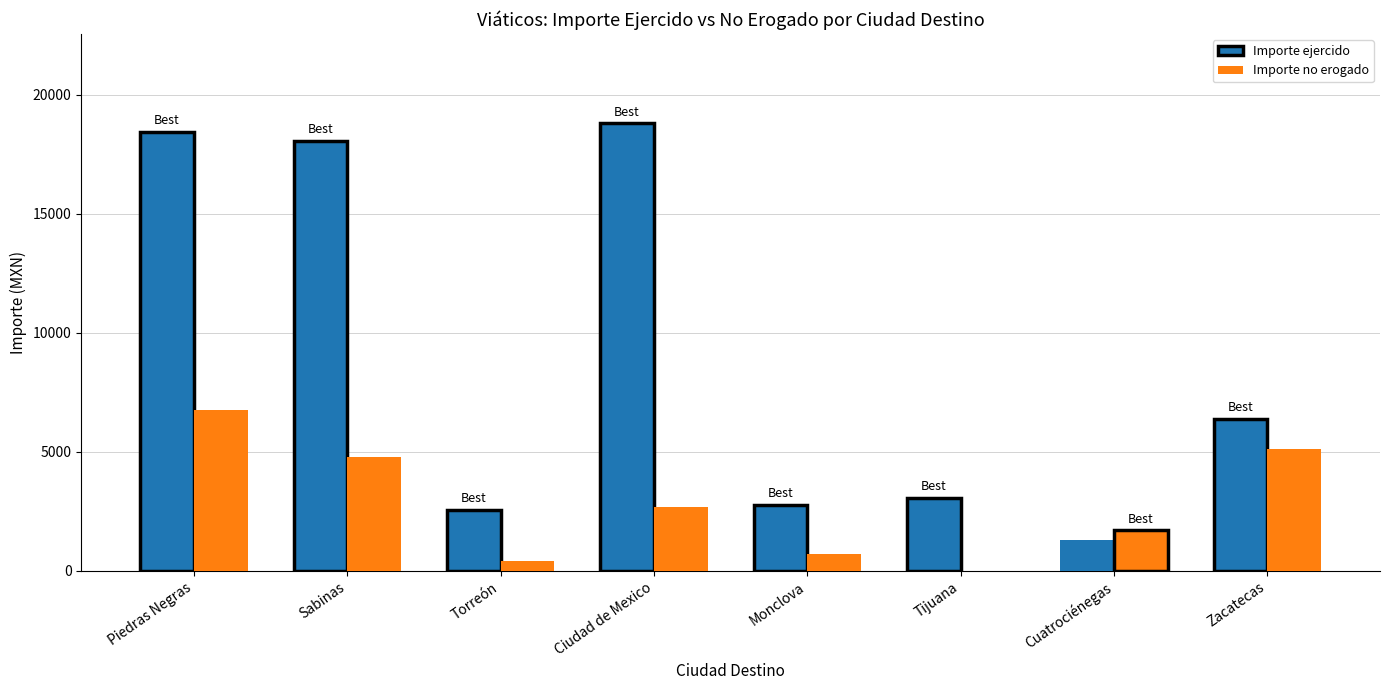

Does the chart contain stacked bars?

No